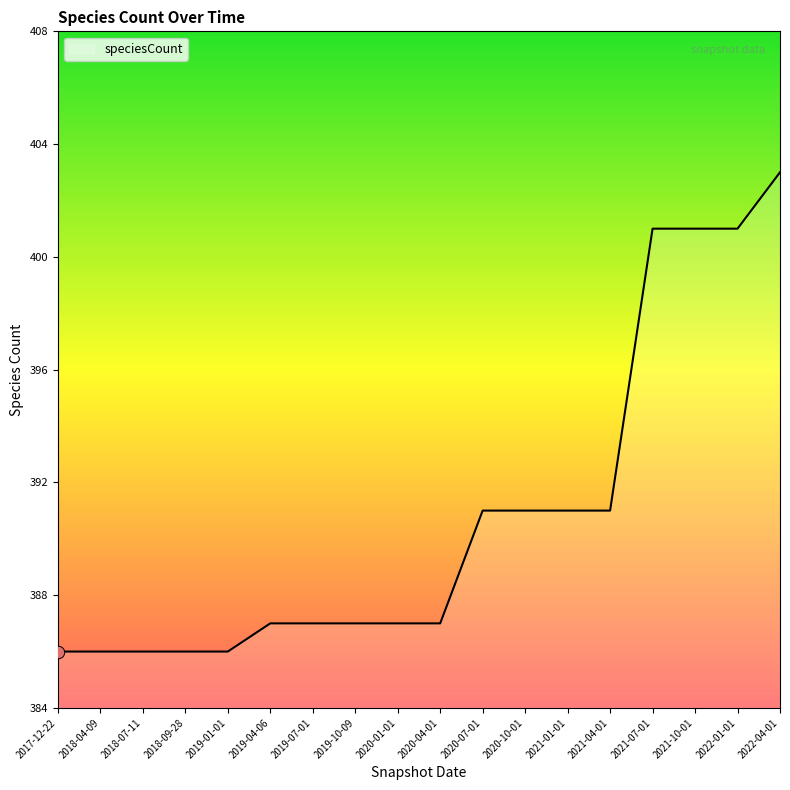

Between 2018-04-09 and 2020-07-01, which is larger?

2020-07-01